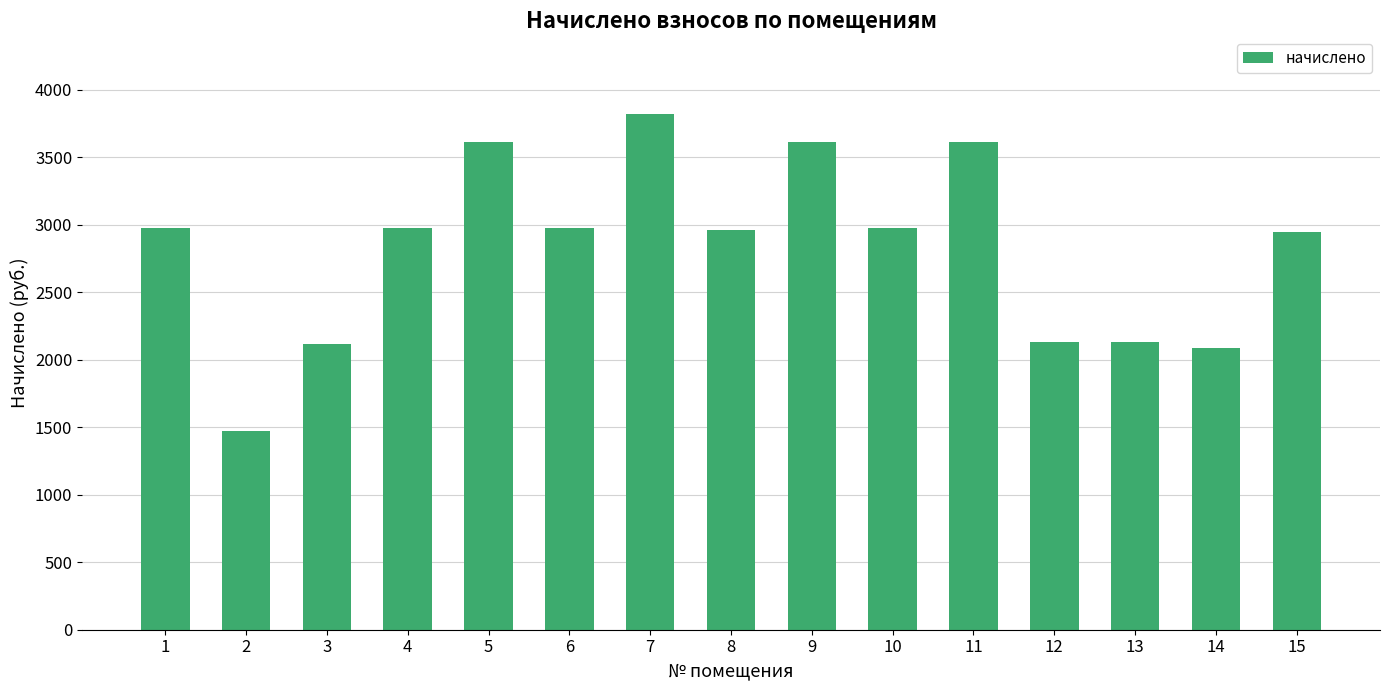

Is it true that the value at 9 is 6039.8?

False